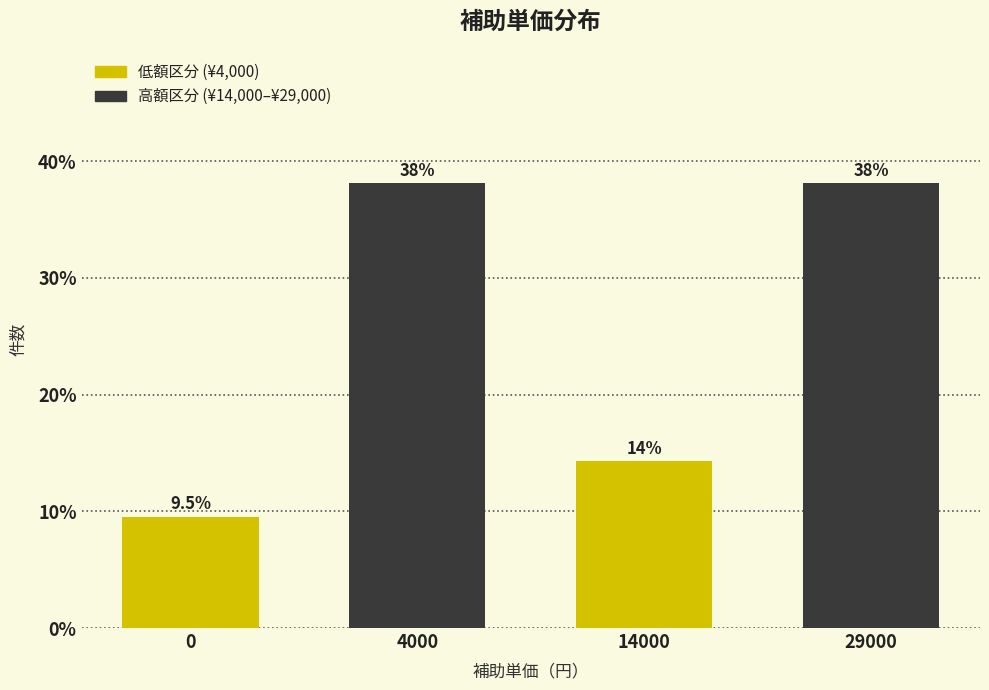

Reading left to right, what are all the values shown in this chart?

0=9.5	4000=38.1	14000=14.3	29000=38.1